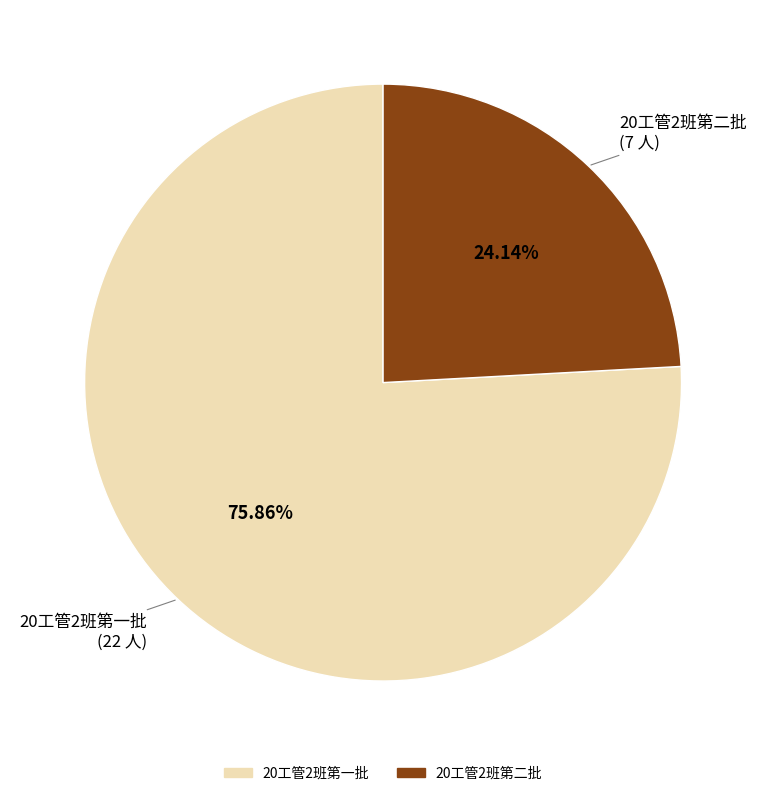

How many slices are in this pie chart?

2